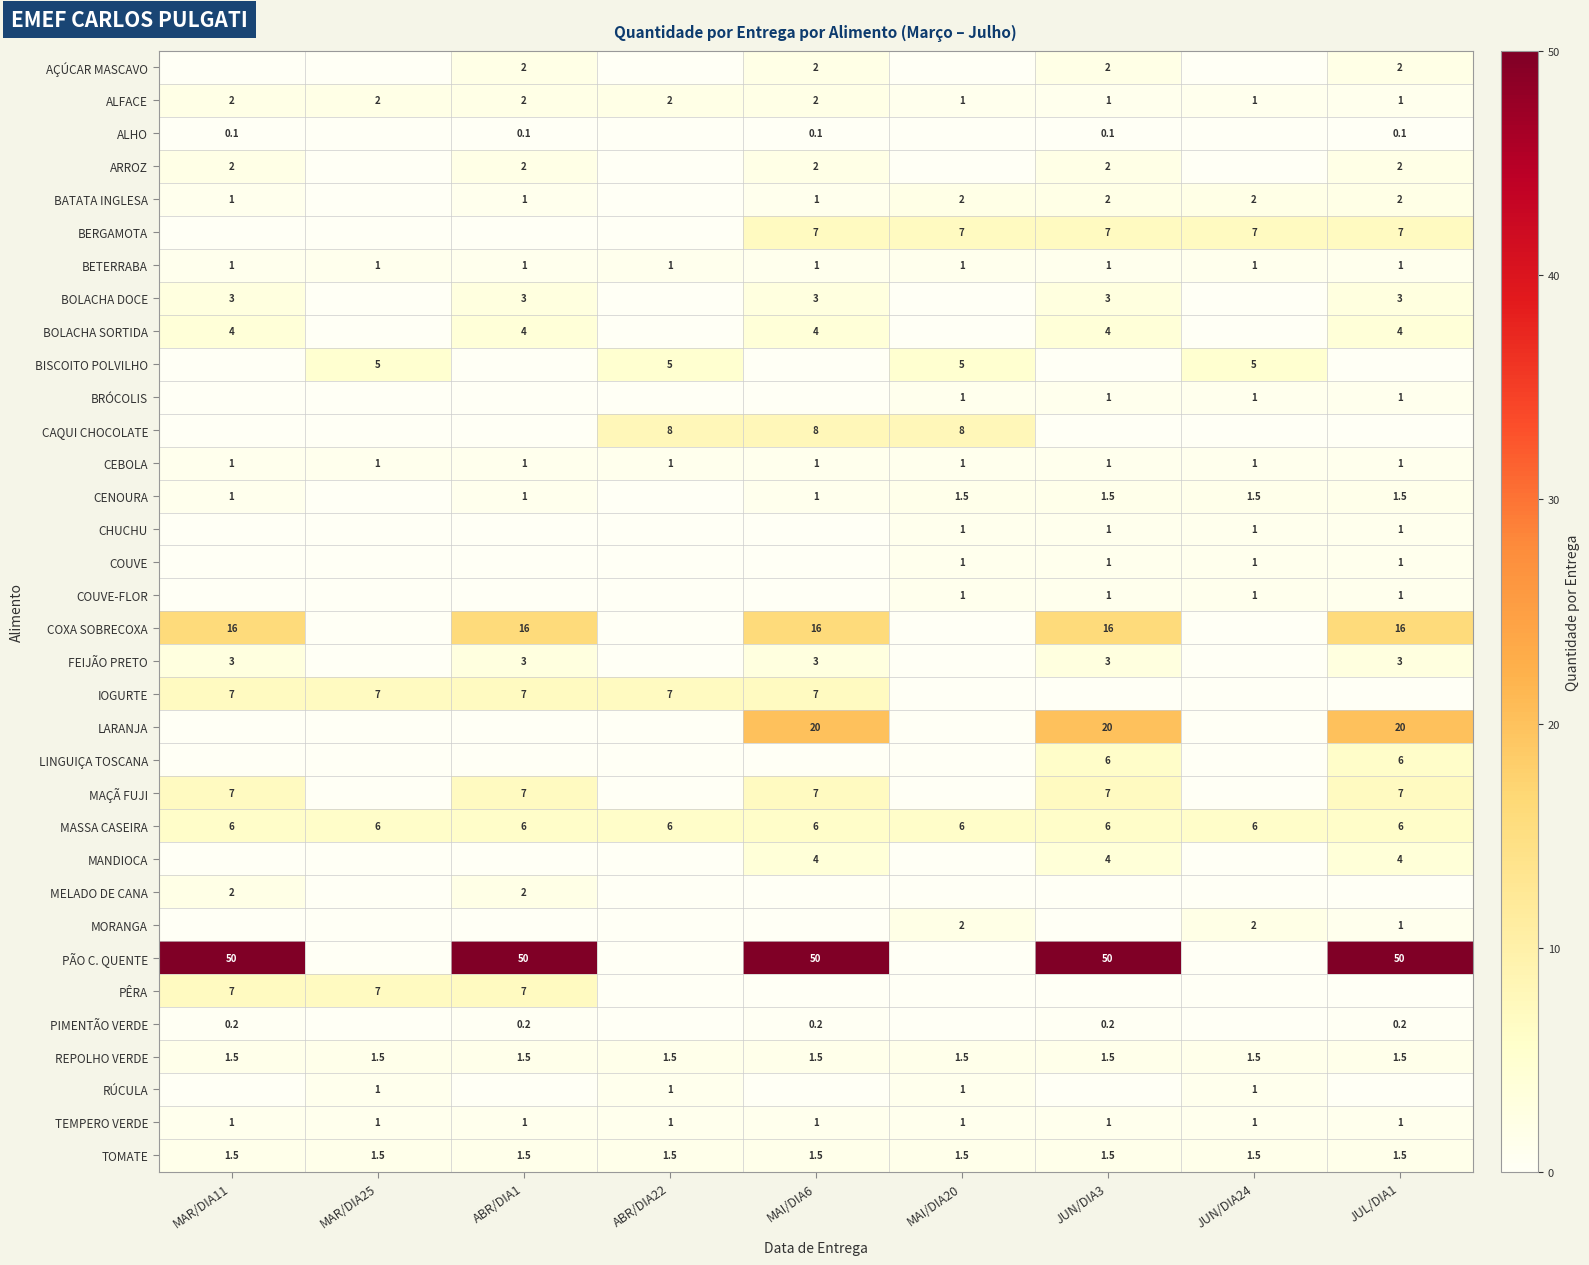

Is the value of ARROZ at MAR/DIA11 greater than the value of BATATA INGLESA at MAR/DIA11?

Yes